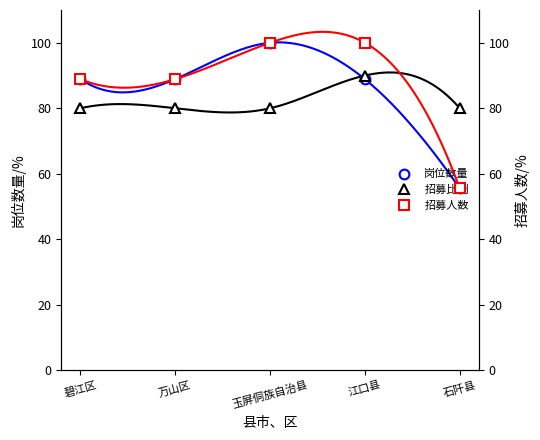

What are all the series names shown in the legend?

岗位数量, 招募比例, 招募人数